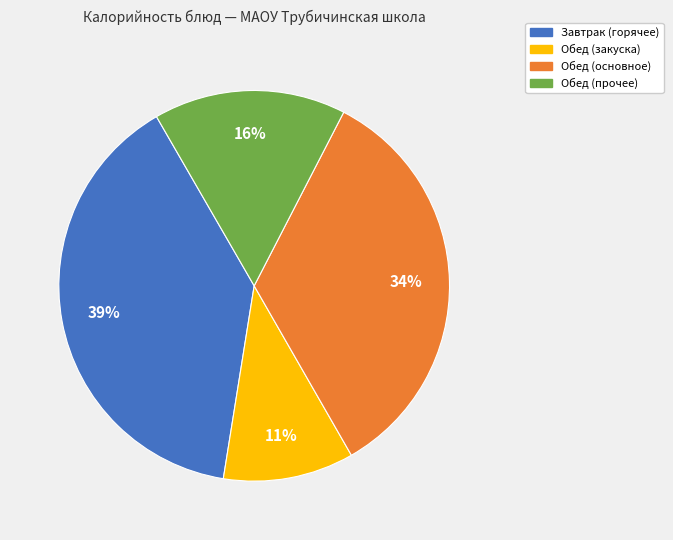

Count the number of slices in the pie.

4